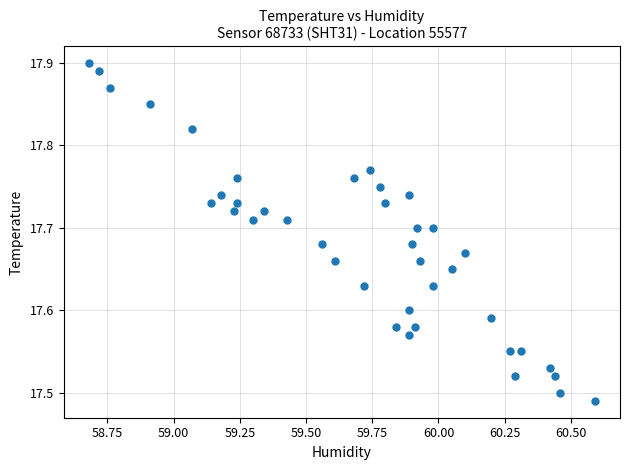

What is the range of Y values (max minus min)?

0.4